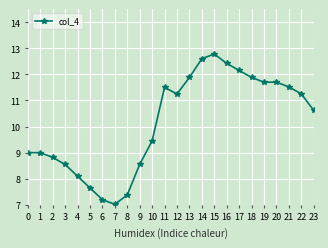

What is the sum of the values at 14 and 6?

19.8